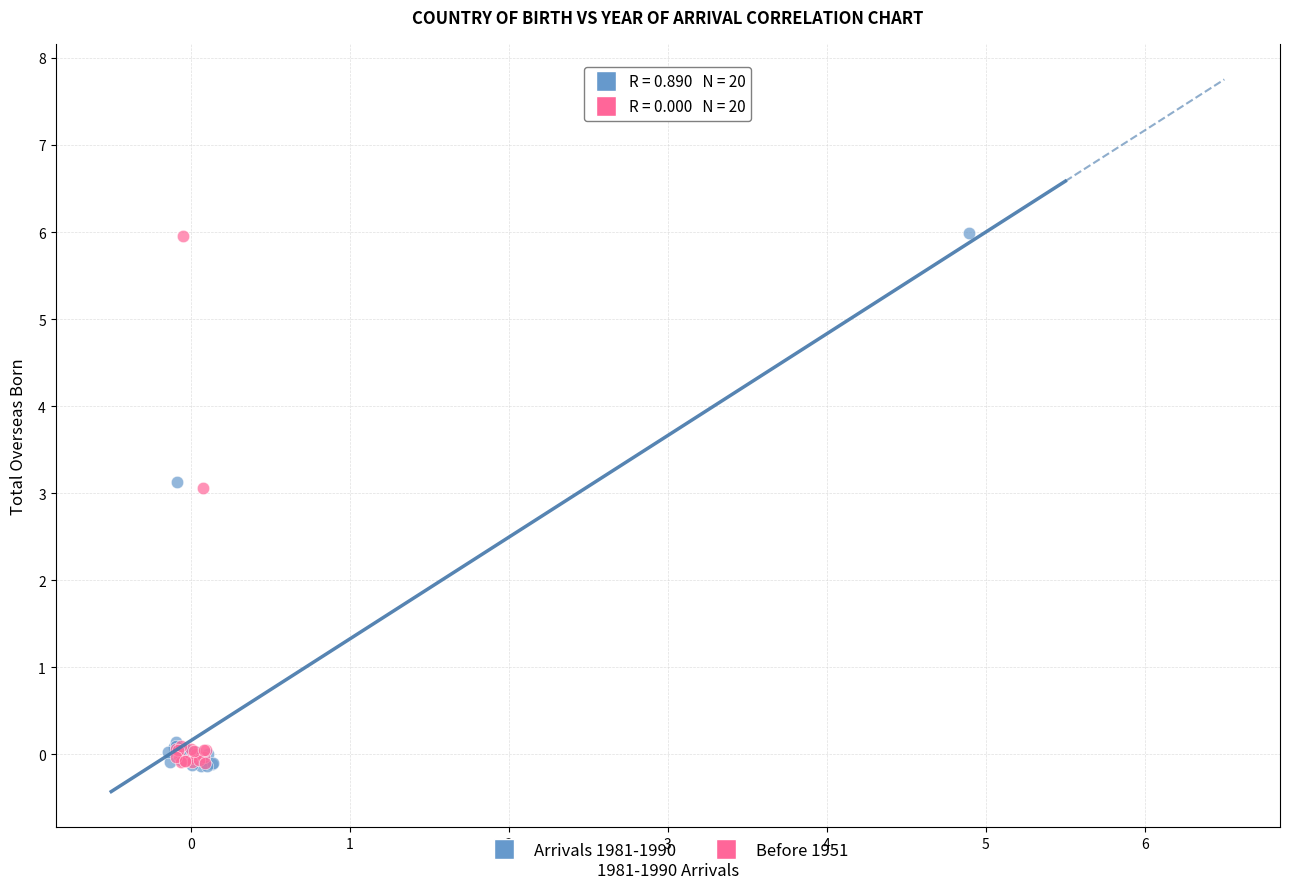

What are all the series names shown in the legend?

Arrivals 1981-1990, Before 1951